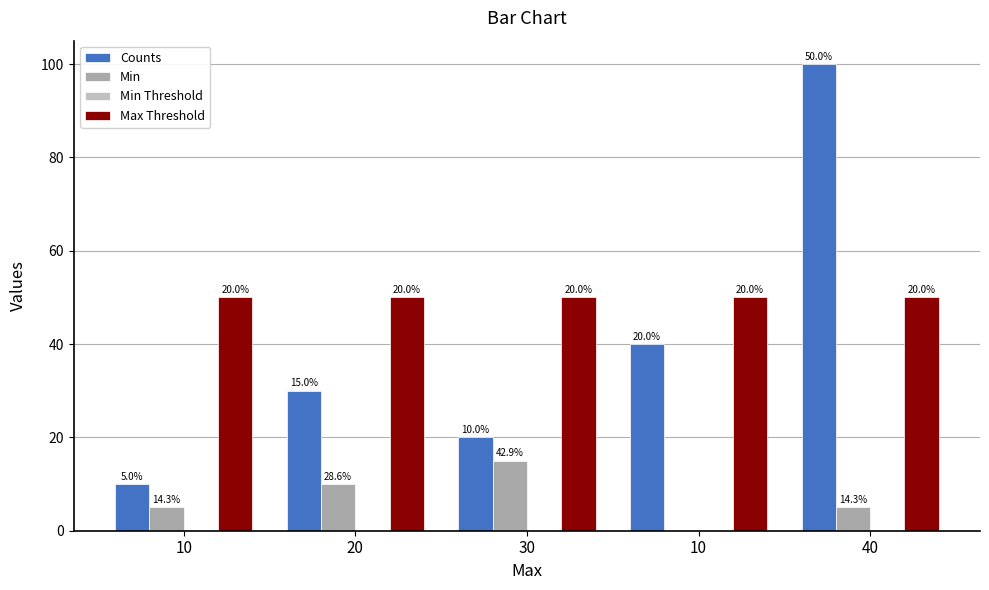

Between 10 and 10, which is larger?

10